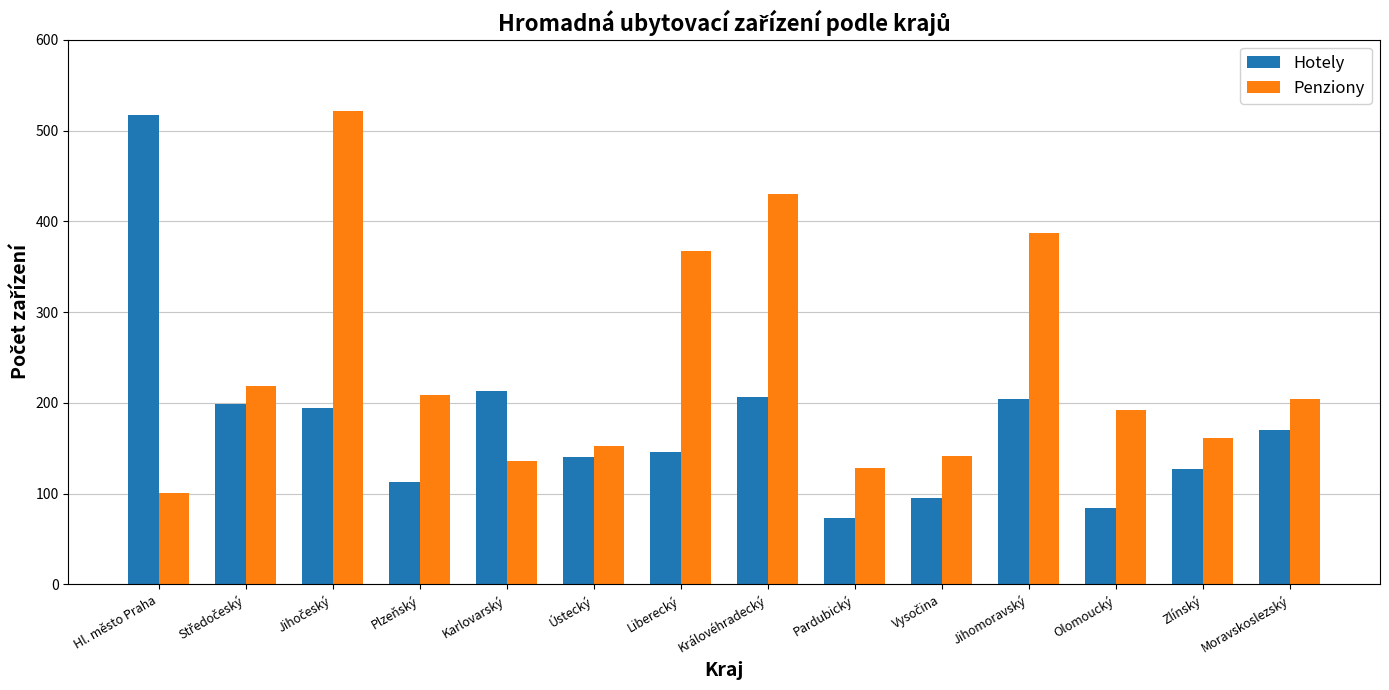

Where does the Hotely series first go above 170?

Hl. město Praha